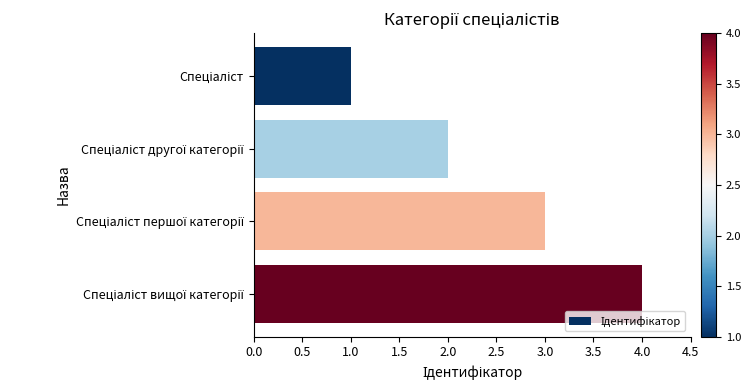

What is the difference between the maximum and minimum values?

3